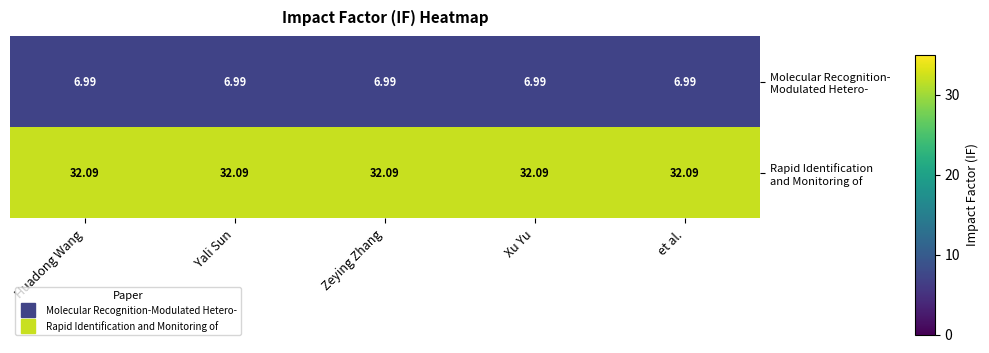

What is the spread (max minus min) of values at Huadong Wang?

25.1